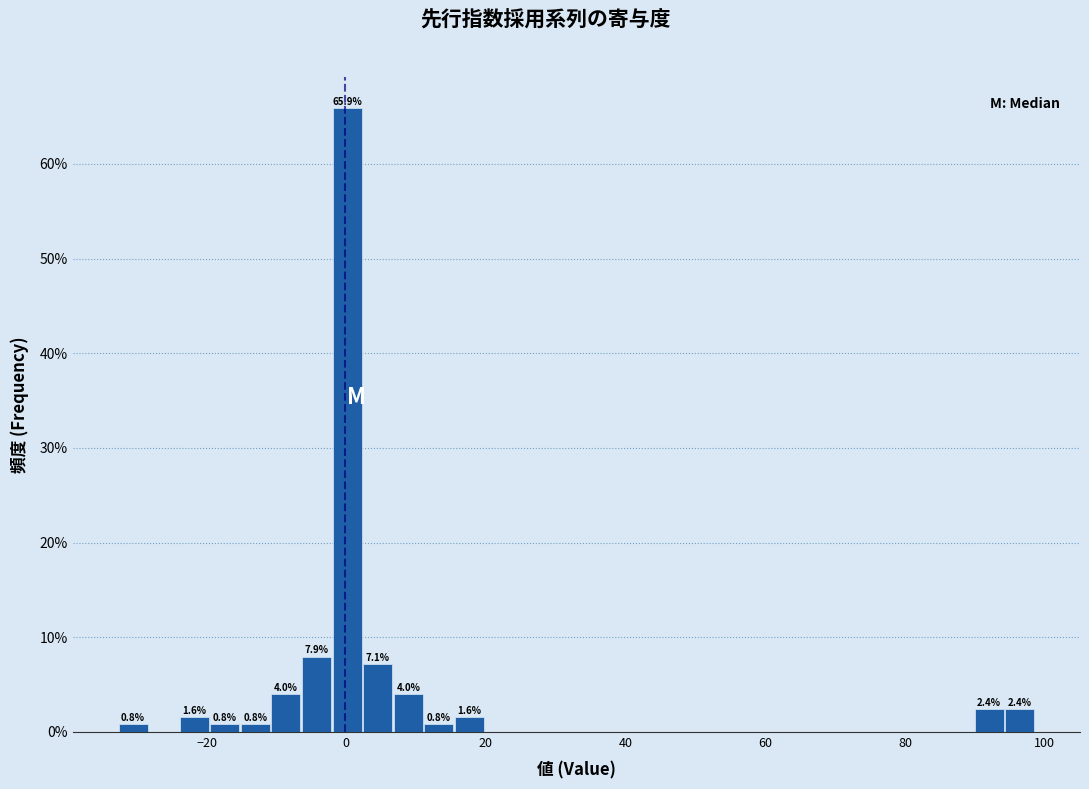

Around what value on the x-axis is the tallest bar? Give the approximate position of its centre, as read against the axis.

0